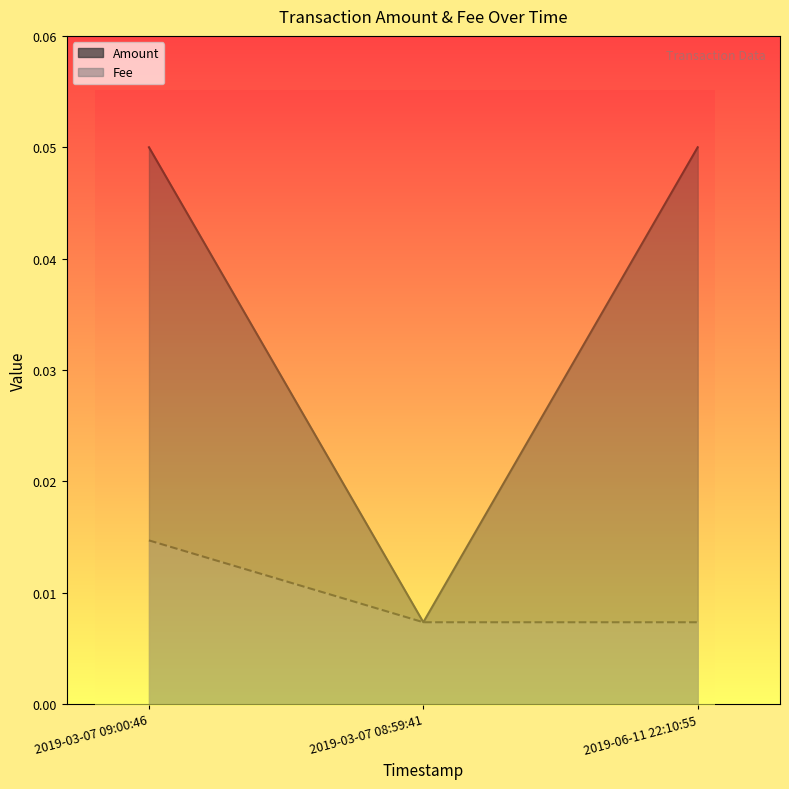

What position from the right is 2019-03-07 09:00:46?

3